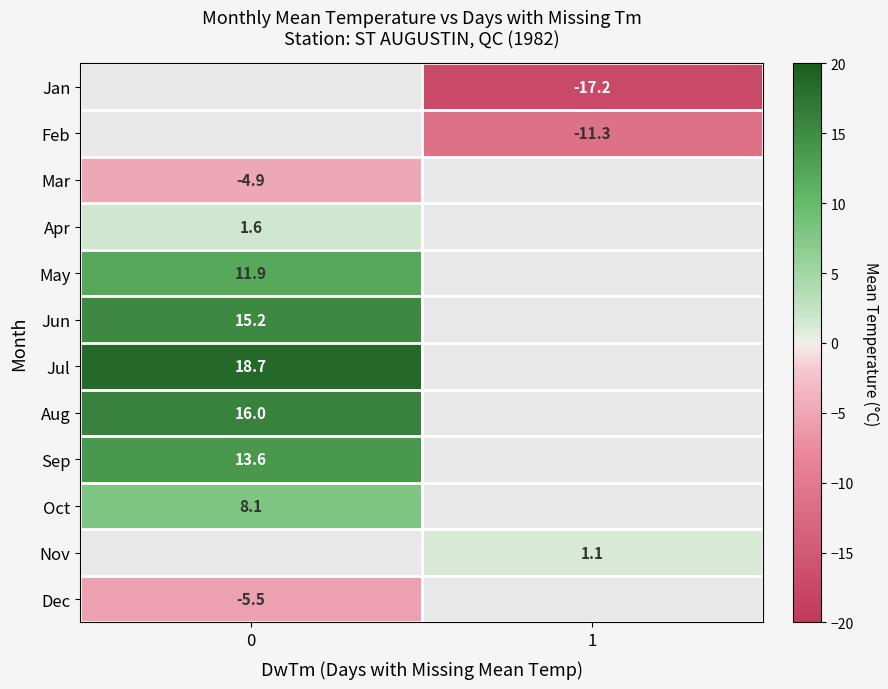

How many values in row_10 are above zero?

1